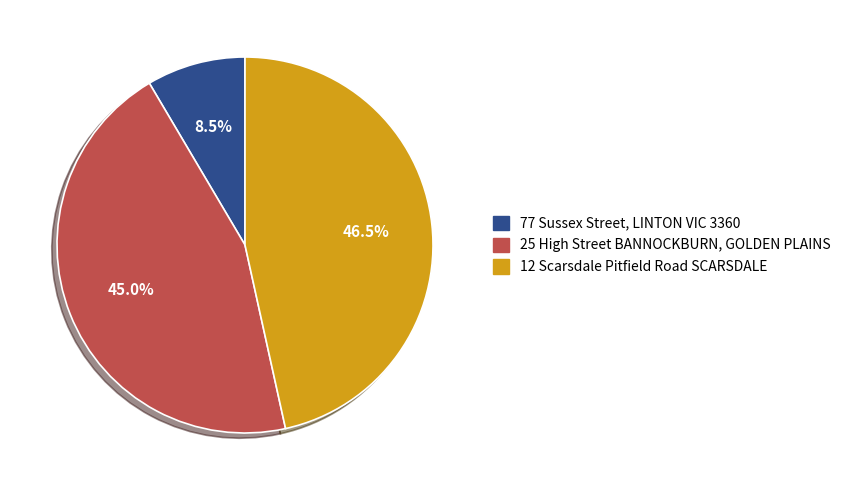

The 25 High Street BANNOCKBURN, GOLDEN PLAINS slice represents 45% of the pie. True or false?

True